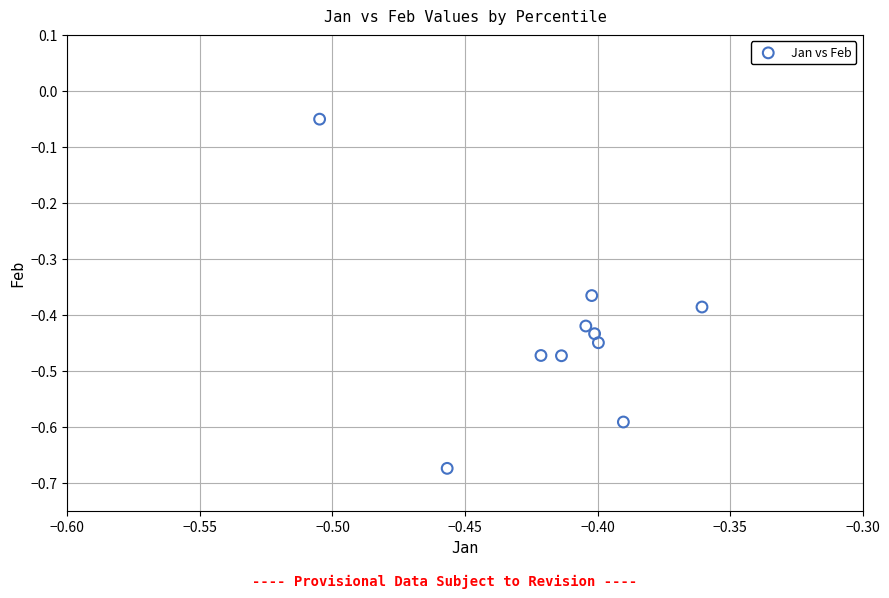

What is the range of Y values (max minus min)?

0.6